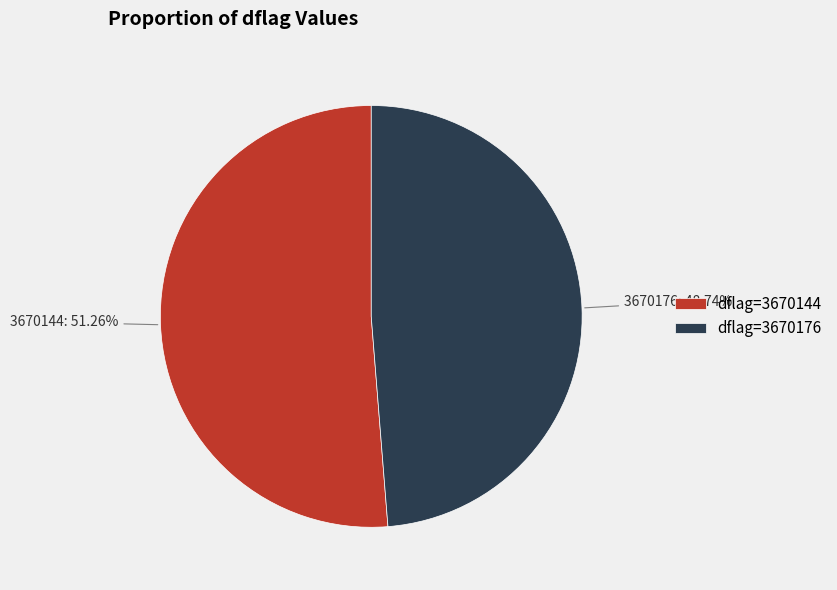

Which category has the smallest portion of the pie?

dflag=3670176